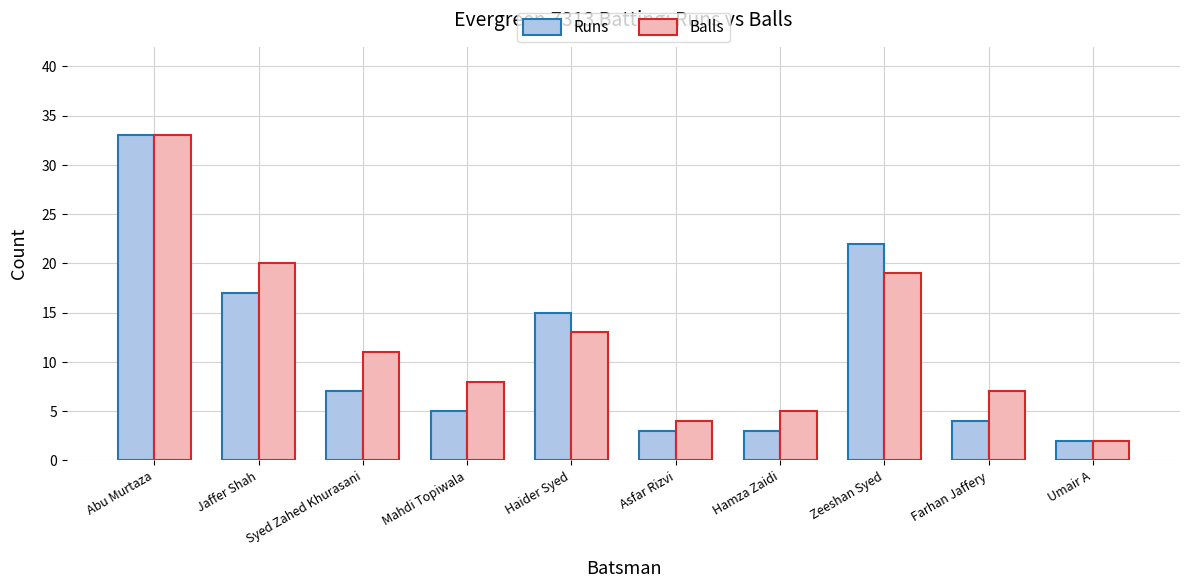

What is the difference between the highest and lowest values at Asfar Rizvi?

1